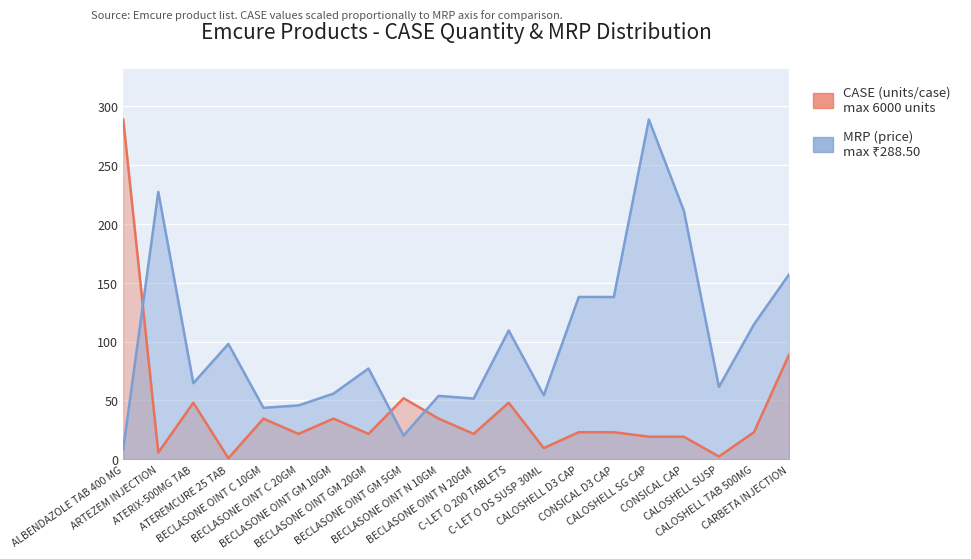

What is the sum of the MRP (price) values at ARTEZEM INJECTION and ATERIX-500MG TAB?

291.8